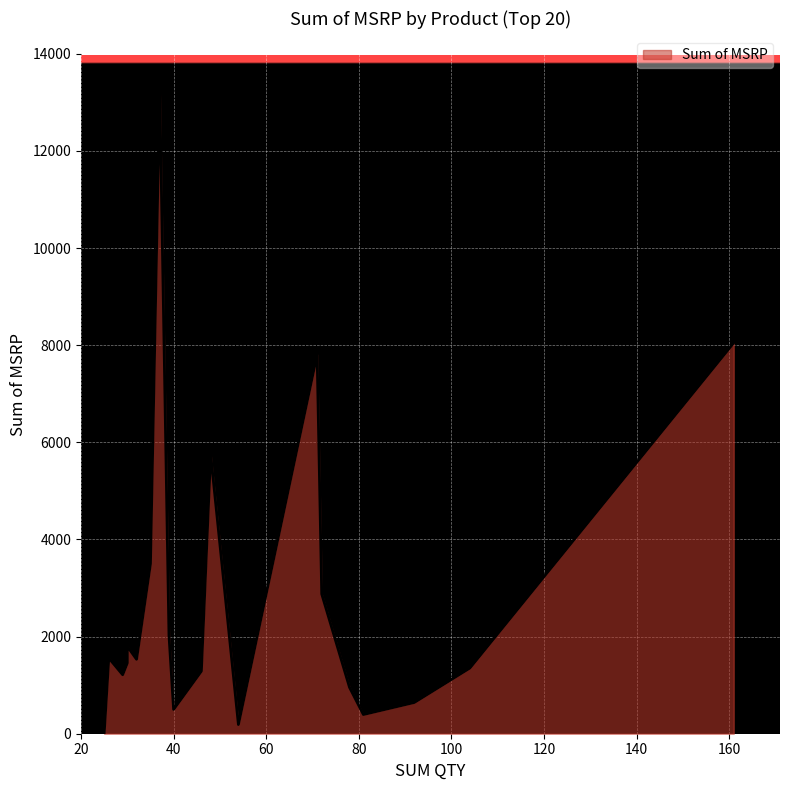

What is the label of the 14th point from the right?

Made For Retail Gift Bags